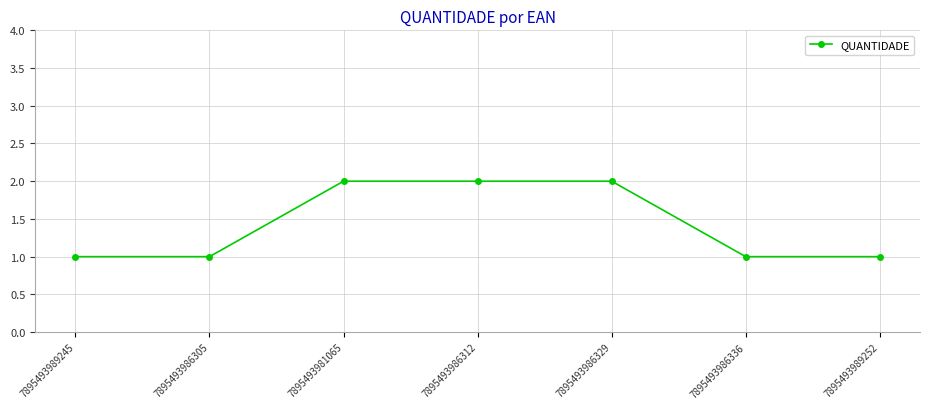

Does the chart have visible grid lines?

Yes